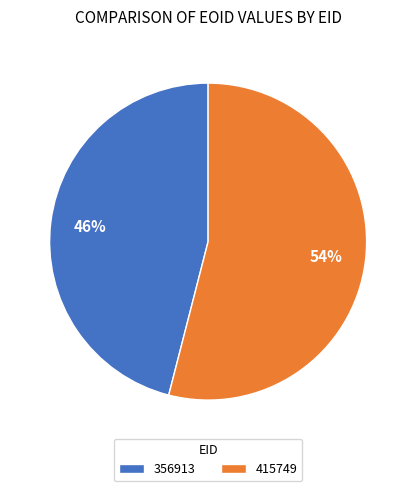

Which has a higher value, 415749 or 356913?

415749